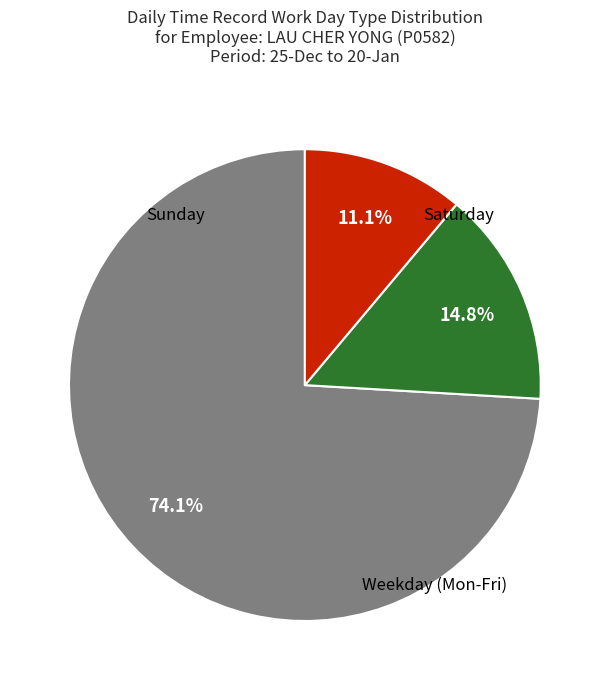

How many segments does this pie chart have?

3